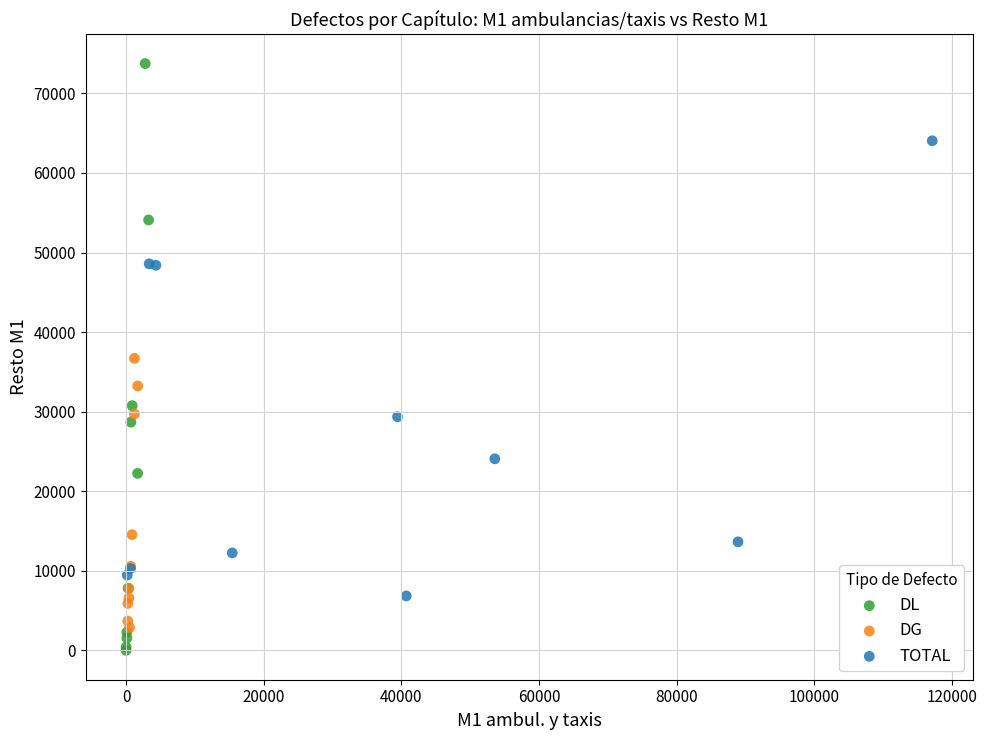

What are all the series names shown in the legend?

DL, DG, TOTAL